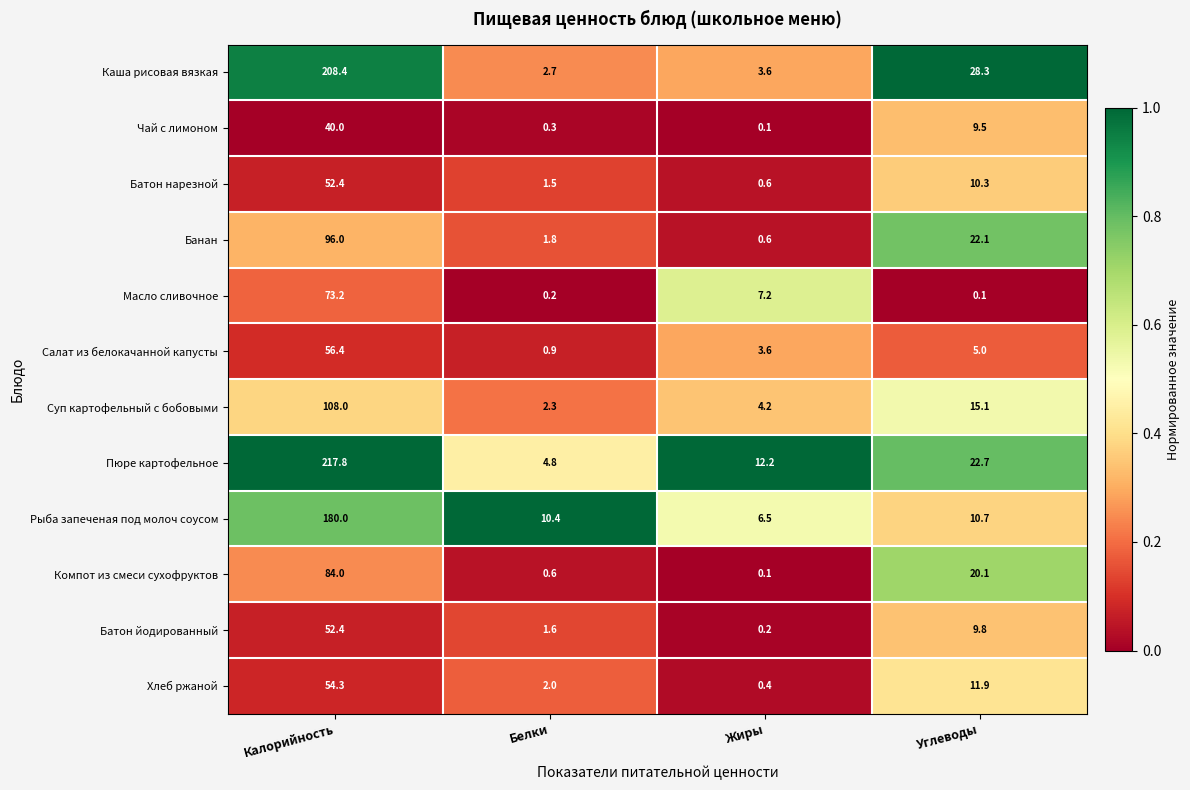

How many series are shown in this chart?

12